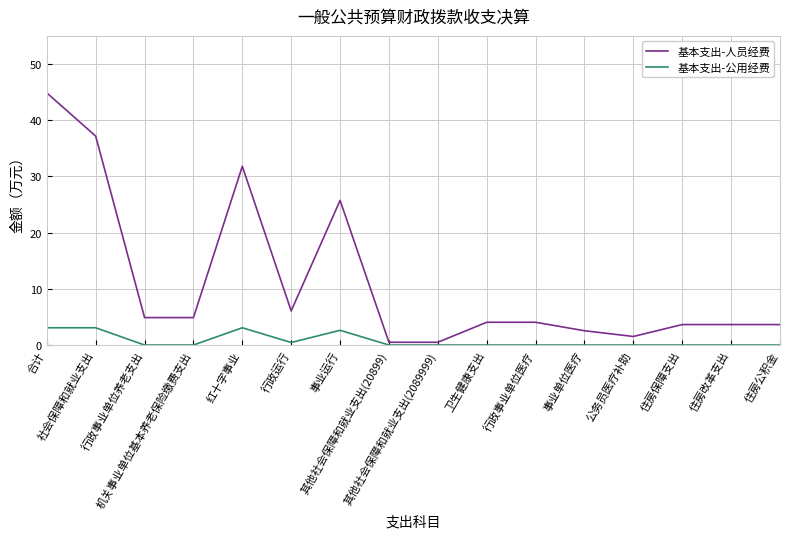

What is the difference between the maximum and minimum values in the 基本支出-公用经费 series?

3.1